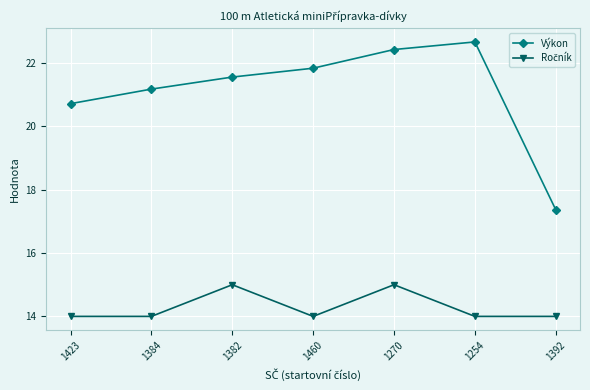

Is it true that Výkon equals 21.2 at 1384?

True